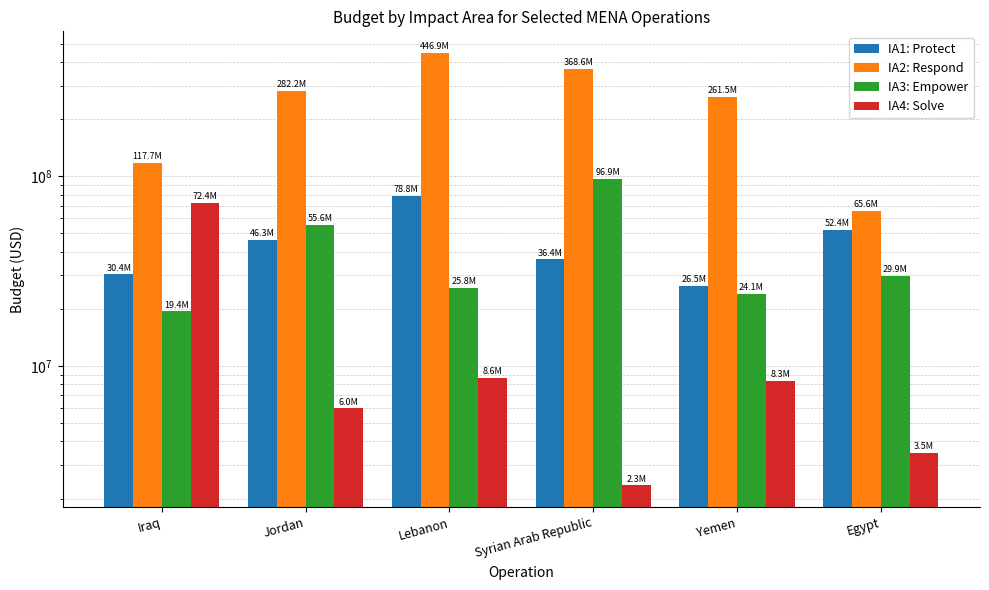

What position from the right is Syrian Arab Republic?

3